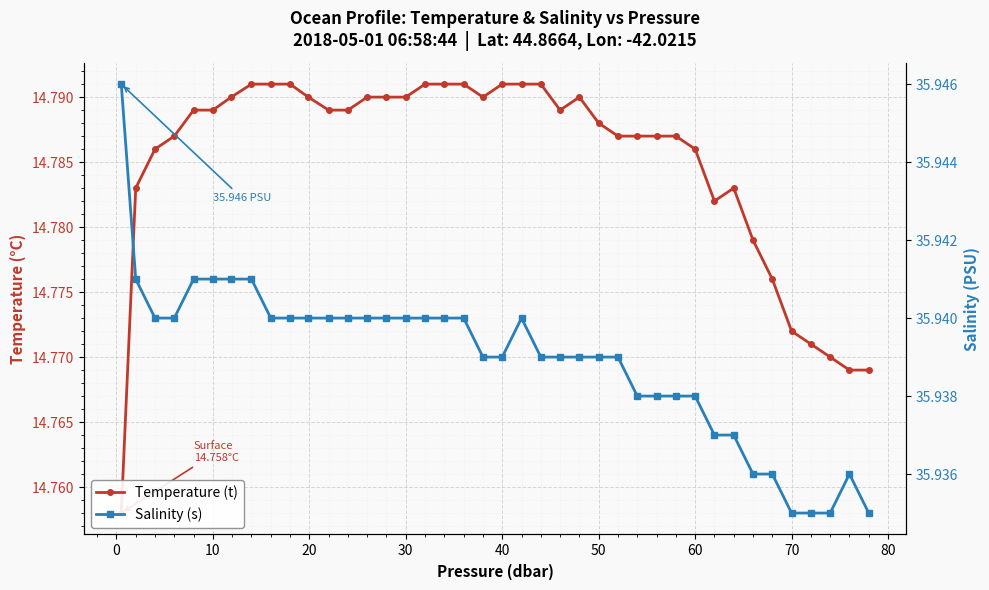

Count the number of data series in this chart.

2